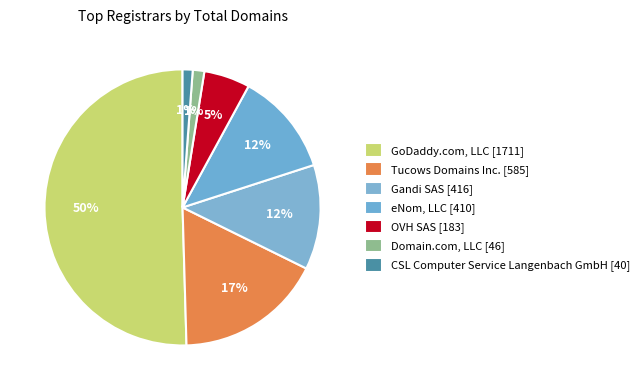

Count the number of slices in the pie.

7